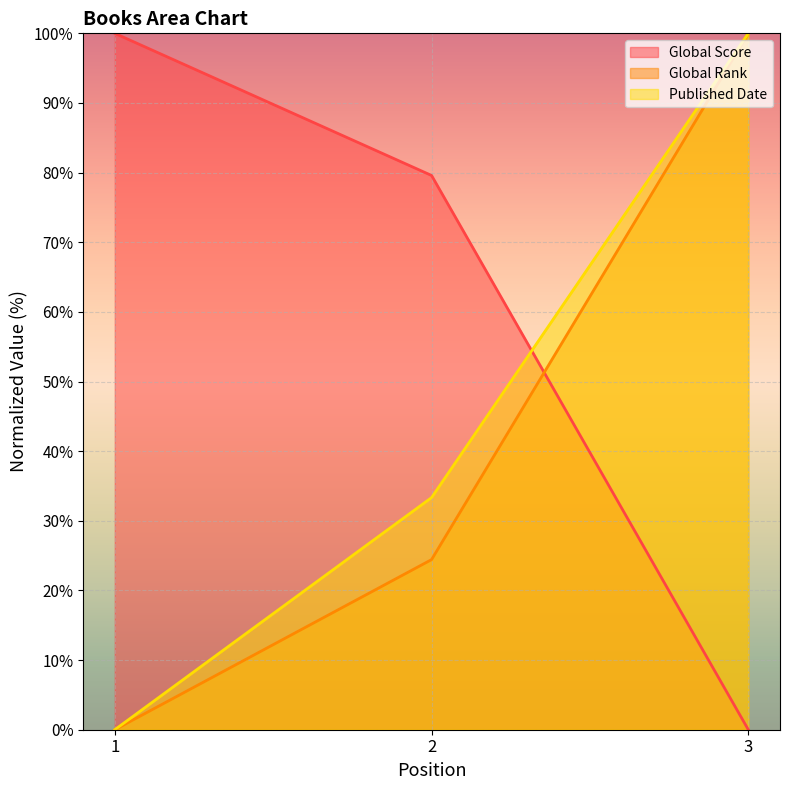

Is it true that Global Rank equals 40.1 at 2?

False